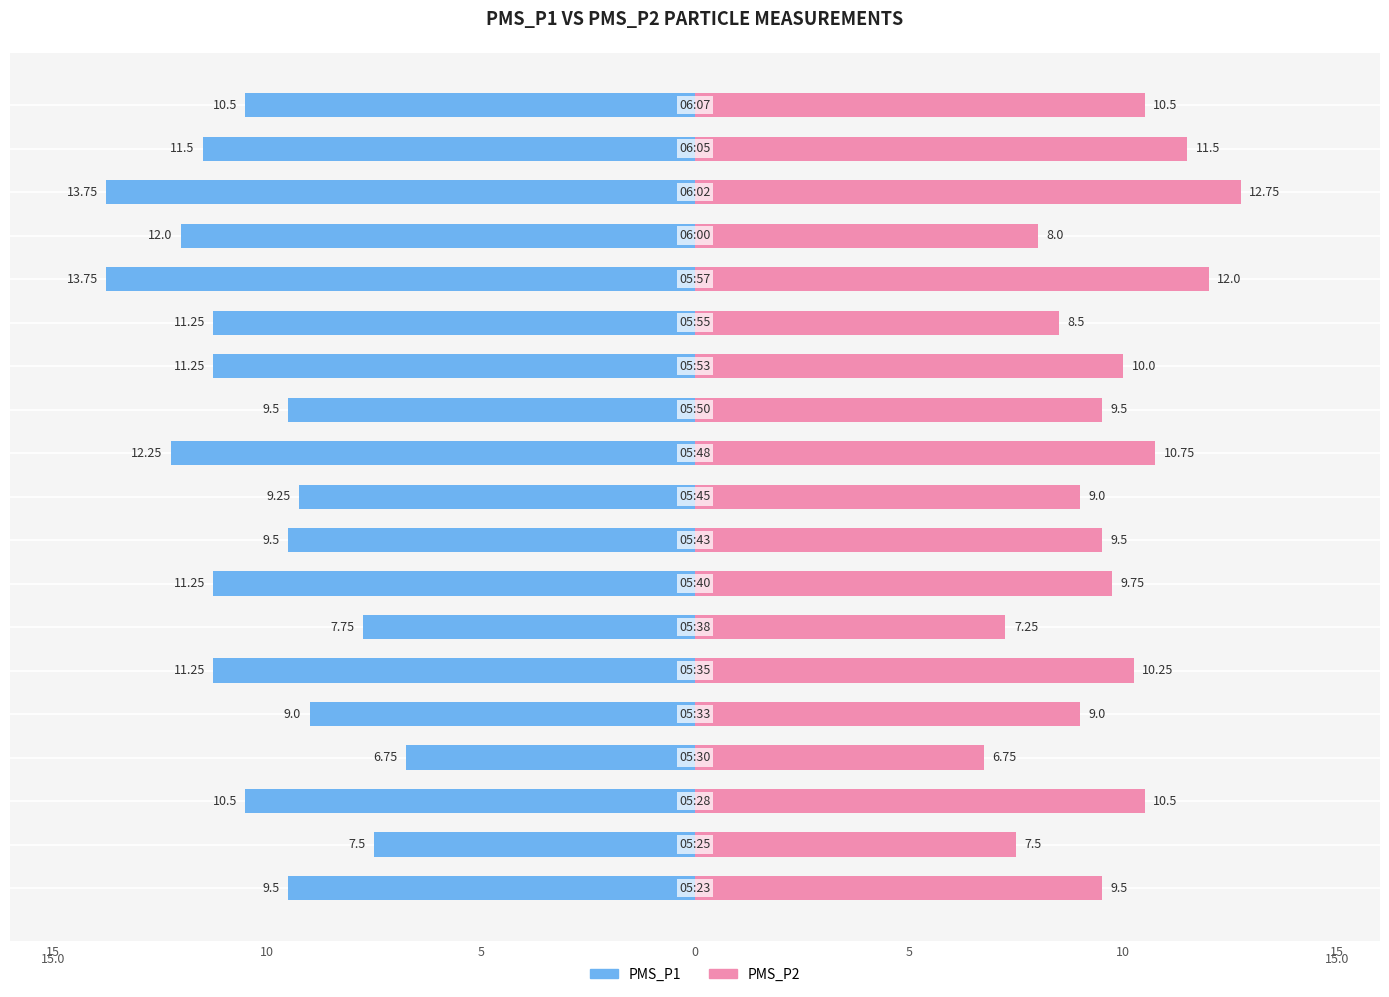

Reading left to right, extract all data points from this chart.

PMS_P1: -9.5	-7.5	-10.5	-6.8	-9.0	-11.2	-7.8	-11.2	-9.5	-9.2	-12.2	-9.5	-11.2	-11.2	-13.8	-12.0	-13.8	-11.5	-10.5
PMS_P2: 9.5	7.5	10.5	6.8	9.0	10.2	7.2	9.8	9.5	9.0	10.8	9.5	10.0	8.5	12.0	8.0	12.8	11.5	10.5